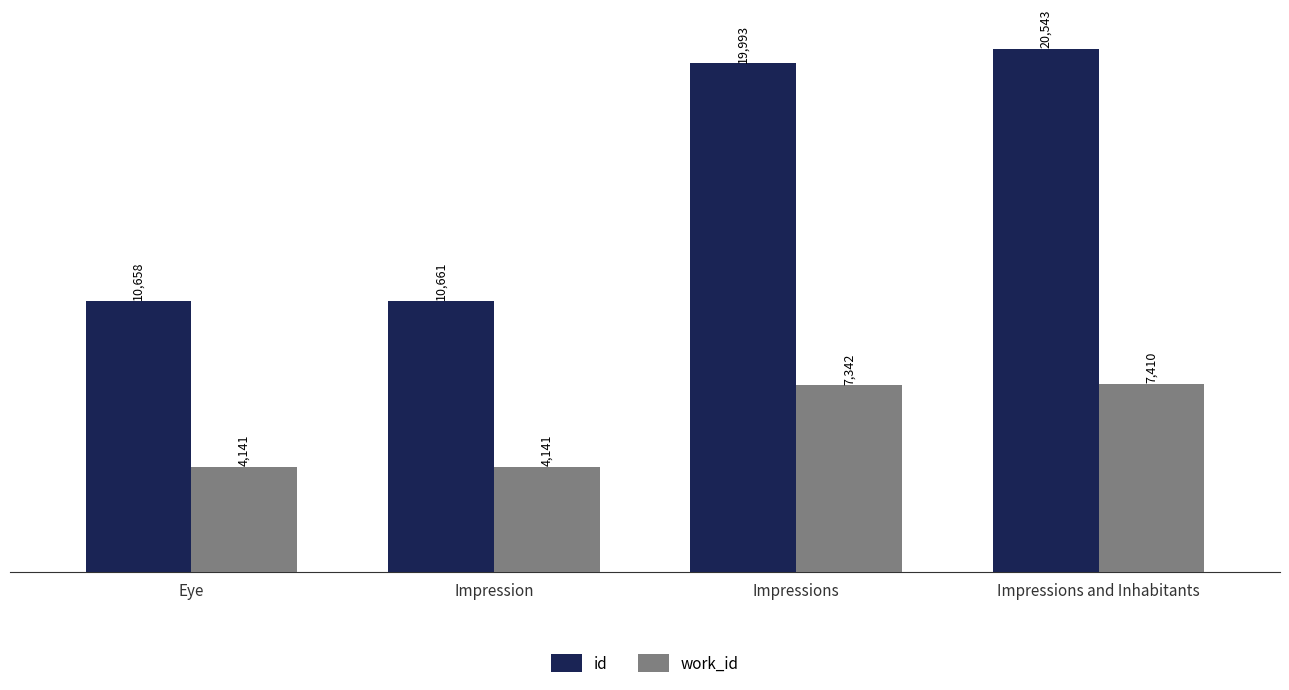

What is the maximum value shown in the chart?

20543